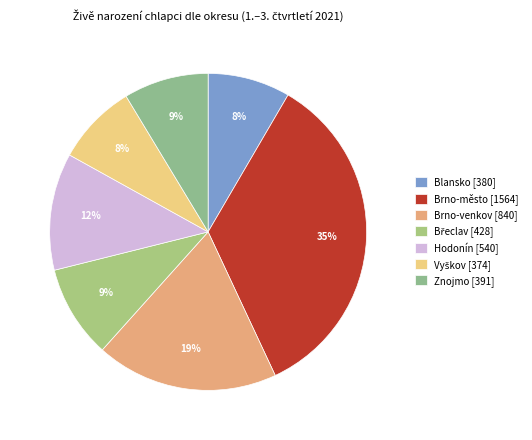

Do Břeclav and Znojmo together represent more than half of the pie?

No